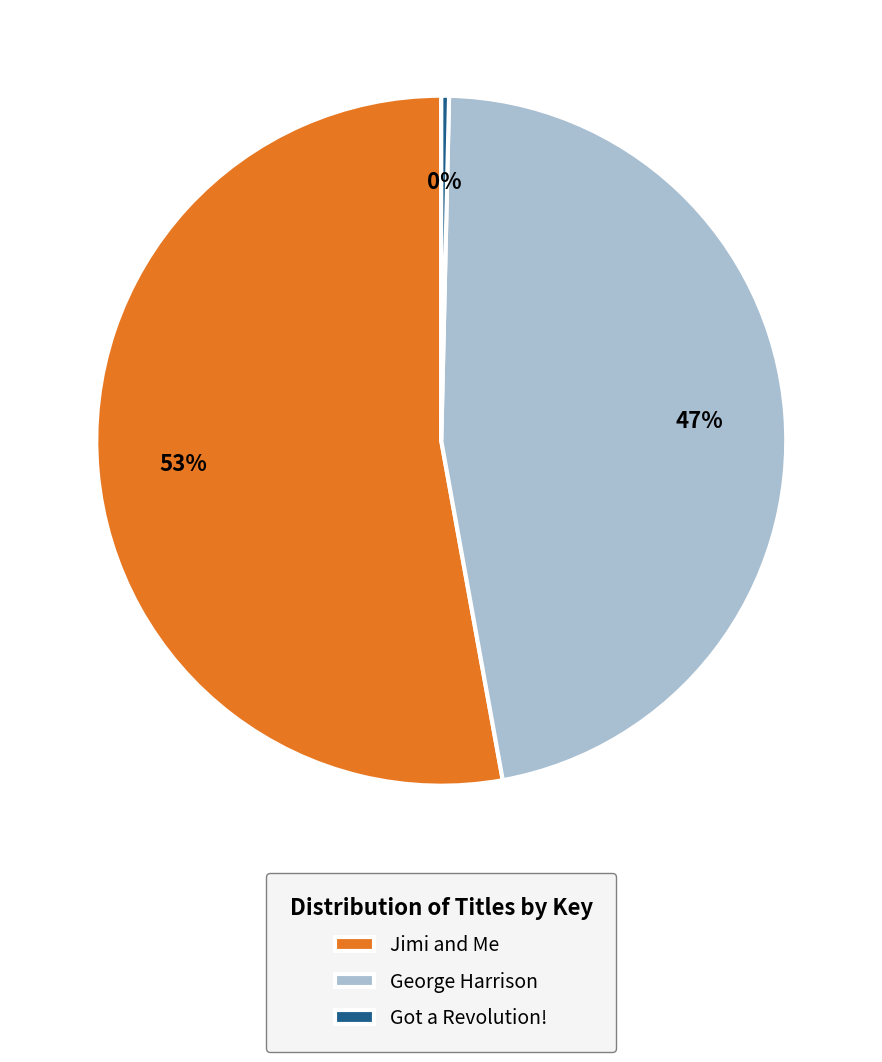

The George Harrison slice represents 34% of the pie. True or false?

False